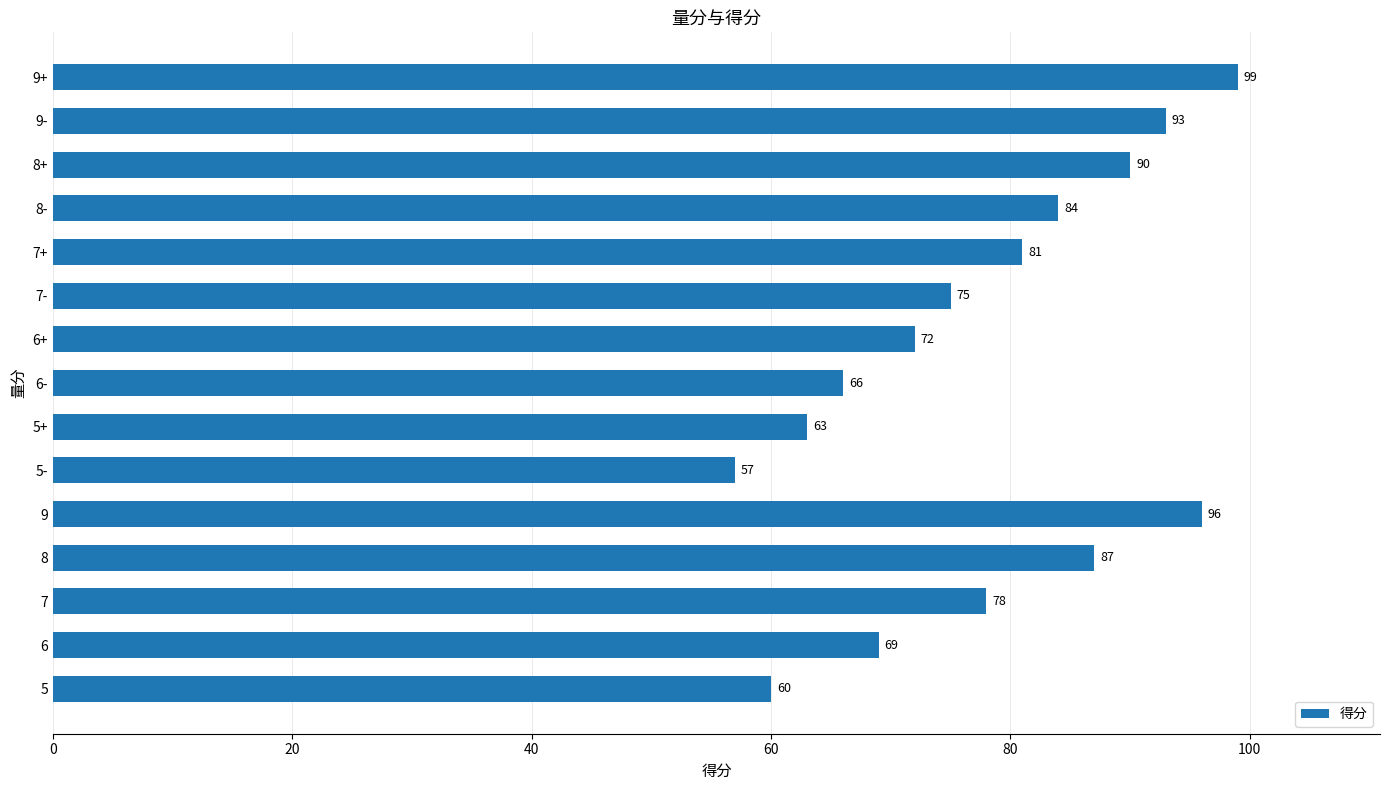

Where is the data nearest to the value 78?

7